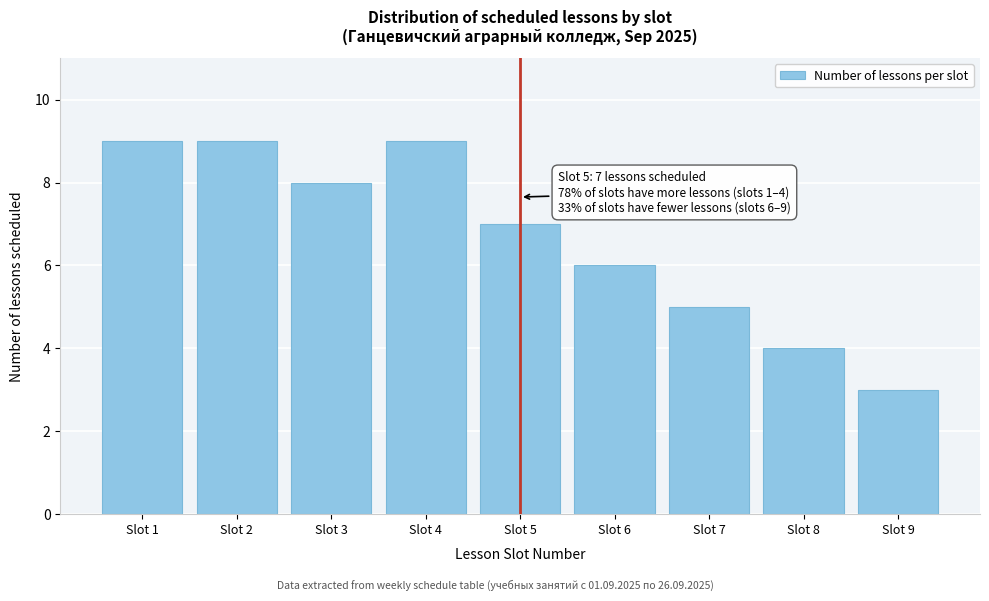

Reading left to right, extract all data points from this chart.

Slot 1=9	Slot 2=9	Slot 3=8	Slot 4=9	Slot 5=7	Slot 6=6	Slot 7=5	Slot 8=4	Slot 9=3